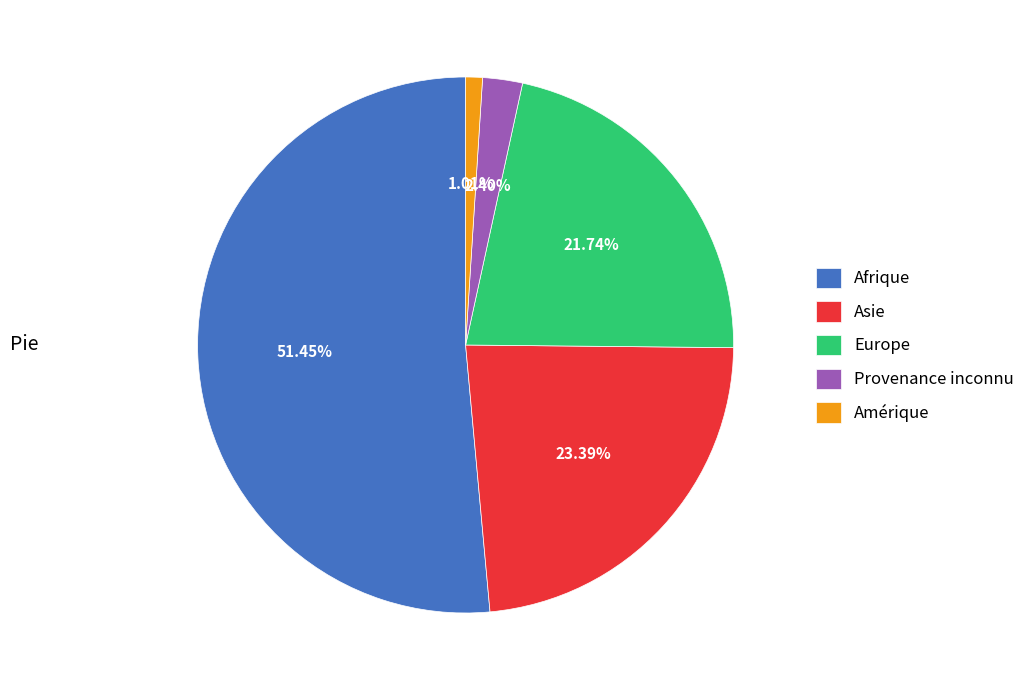

Is it true that Amérique is 10% of the pie?

False